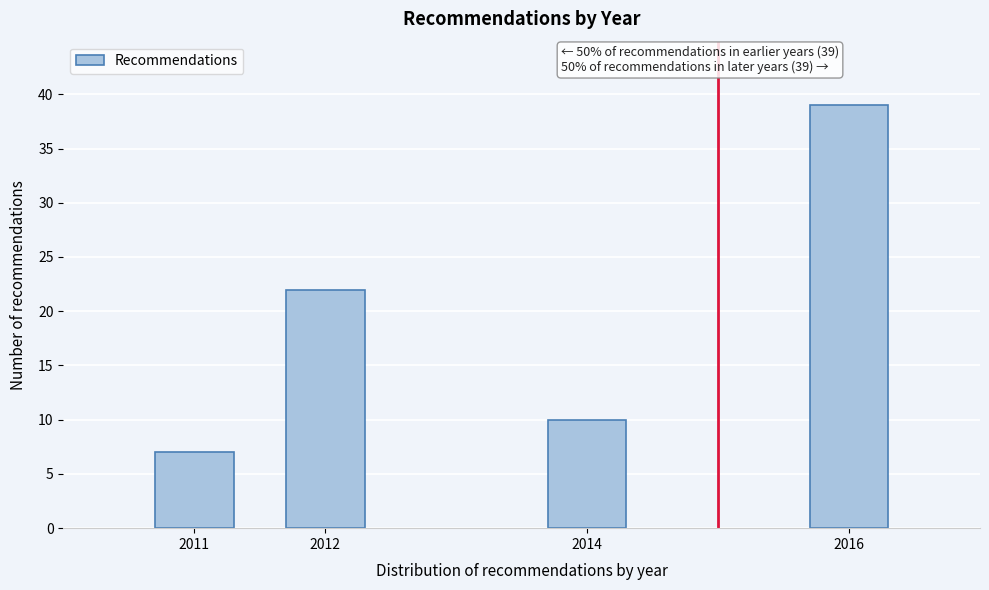

Reading right to left, transcribe all the data shown in this chart.

39	10	22	7